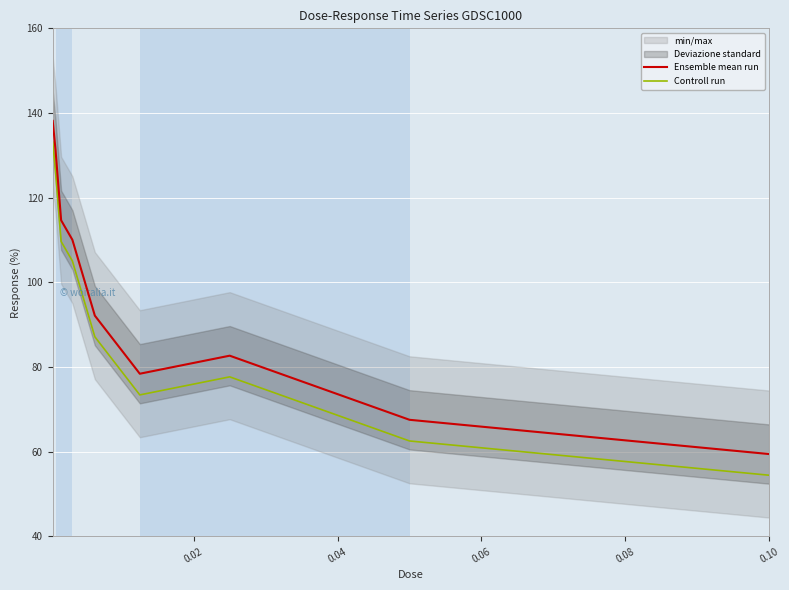

True or false: Controll run and Ensemble mean run cross at least once.

False